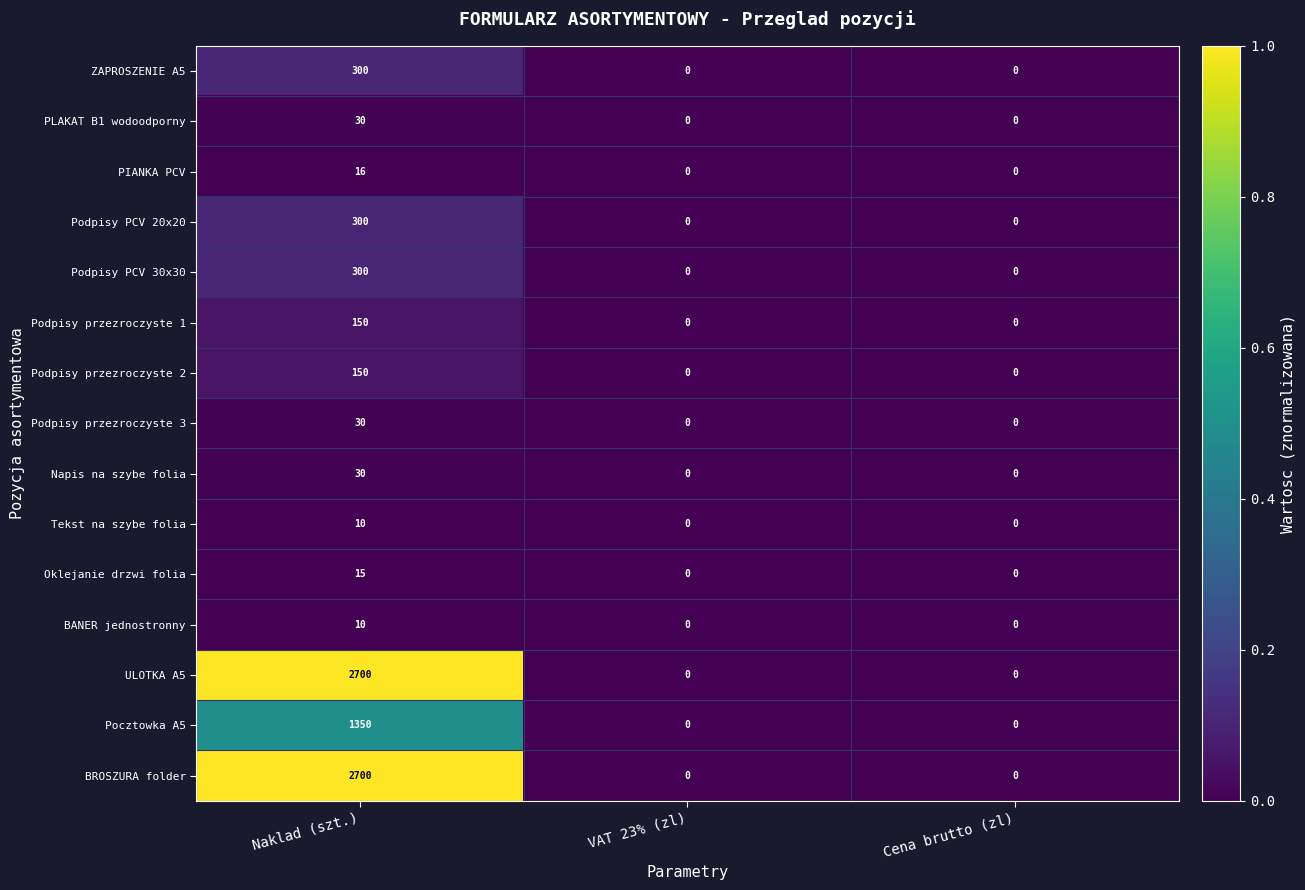

At which category is the sum across all series the highest?

Naklad (szt.)